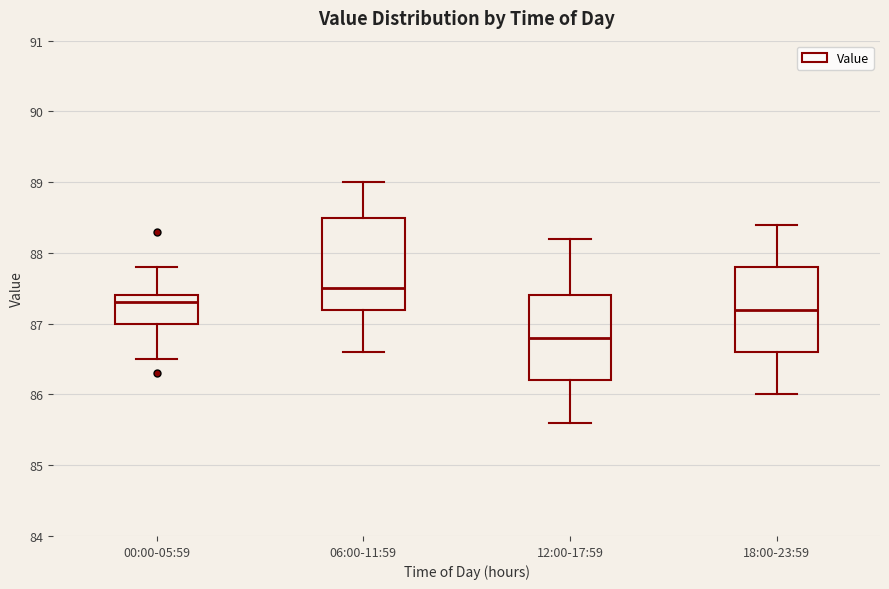

Reading left to right, transcribe this box plot: for each box, give where its median line is, the range the box spans, and where its two whiskers end, as read against the y-axis. The values are not printed on the chart, so give them approximately, as read against the axis.

00:00-05:59: median 87.3, box 87.0 to 87.4, whiskers 86.5 to 87.8
06:00-11:59: median 87.5, box 87.2 to 88.5, whiskers 86.6 to 89.0
12:00-17:59: median 86.8, box 86.2 to 87.4, whiskers 85.6 to 88.2
18:00-23:59: median 87.2, box 86.6 to 87.8, whiskers 86.0 to 88.4